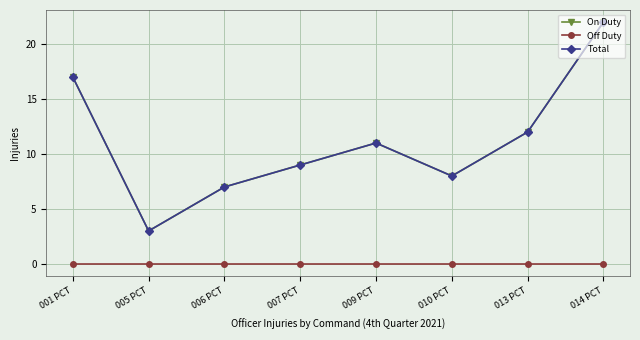

Does the chart have visible grid lines?

Yes